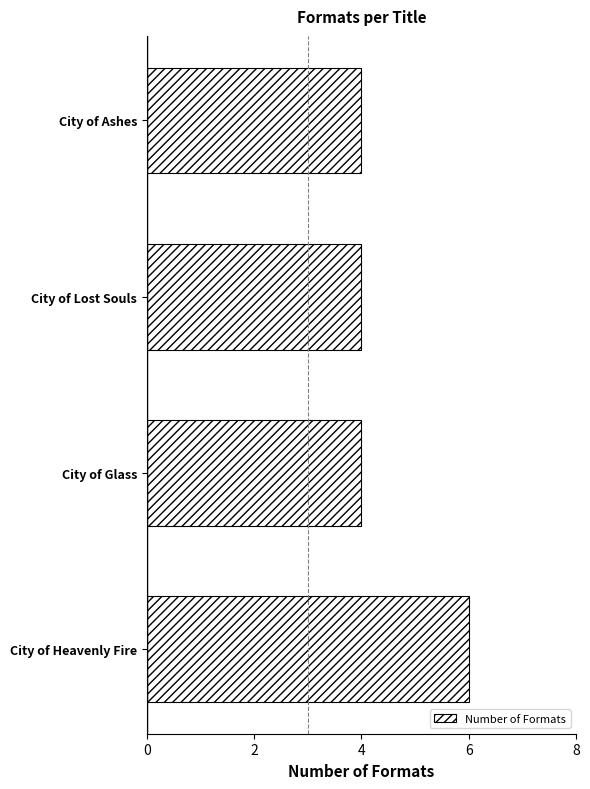

What is the maximum value shown in the chart?

6